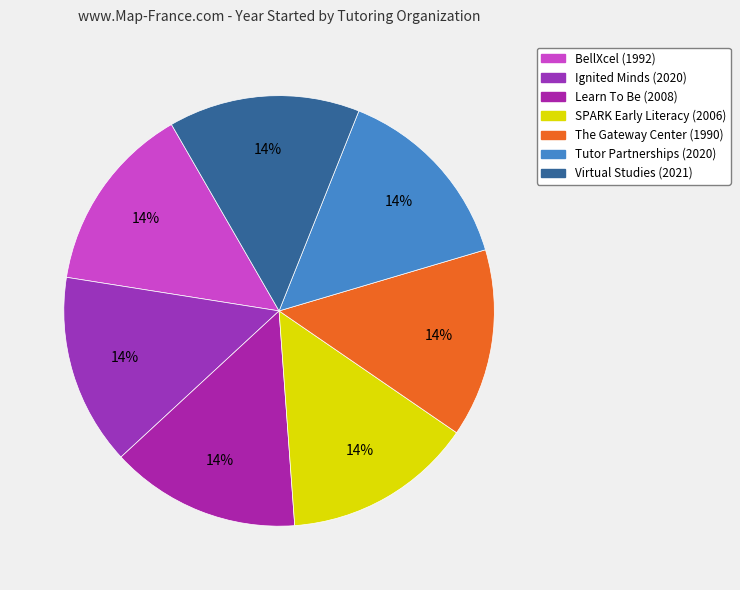

To the nearest percent, what is the combined percentage of The Gateway Center and Virtual Studies?

29%